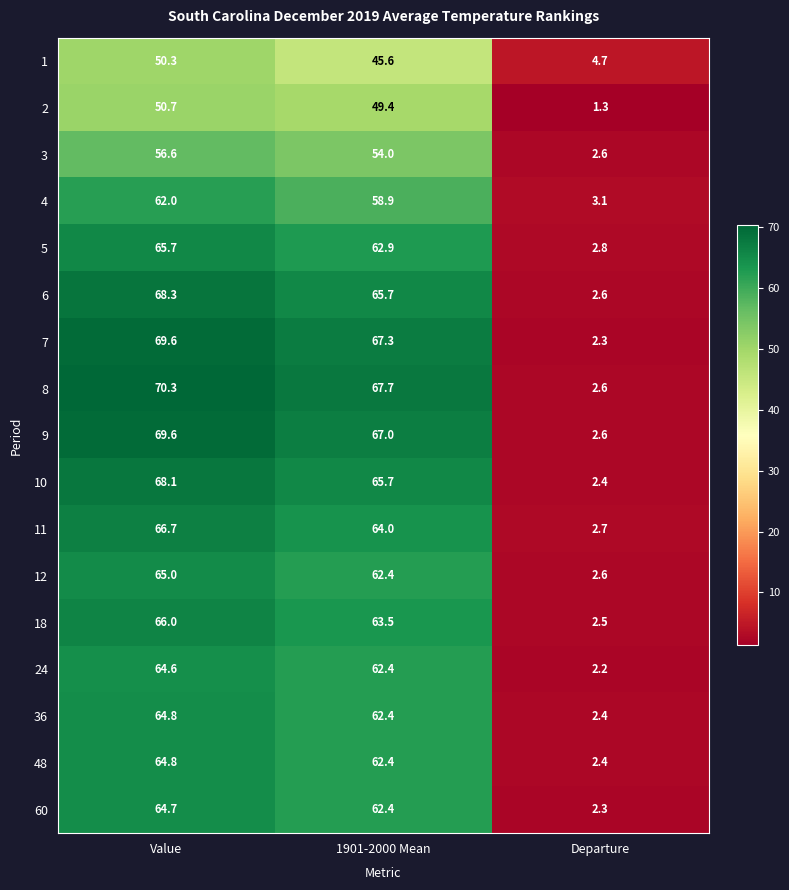

What is the approximate value of 3 at 1901-2000 Mean?

54.0